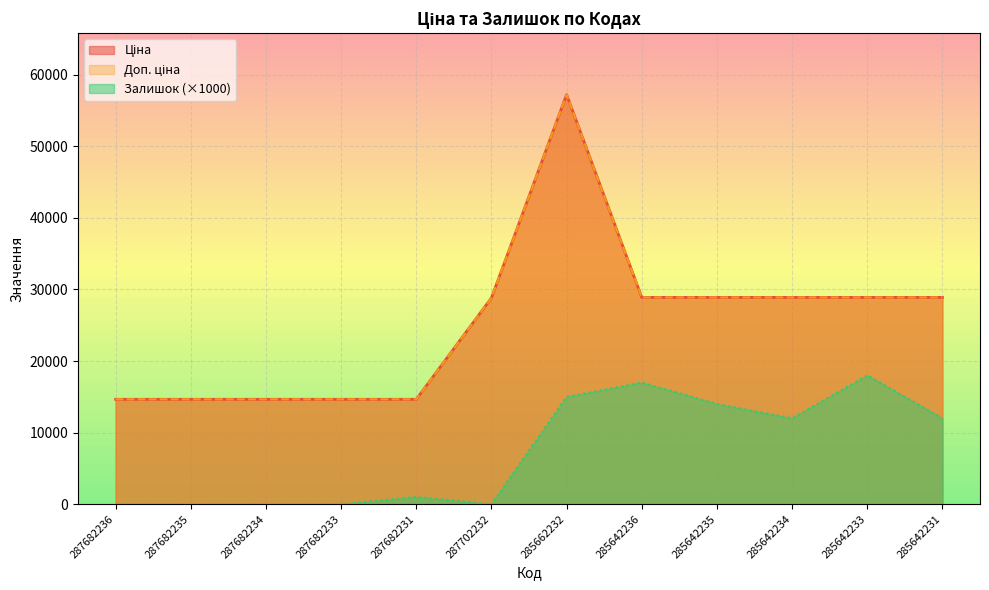

Reading left to right, what are all the values shown in this chart?

Ціна: 14649.6	14649.6	14649.6	14649.6	14649.6	28821.8	57235.5	28890.3	28890.3	28890.3	28890.3	28890.3
Доп. ціна: 14649.6	14649.6	14649.6	14649.6	14649.6	28821.8	57235.5	28890.3	28890.3	28890.3	28890.3	28890.3
Залишок: 0.0	0.0	0.0	0.0	1000.0	0.0	15000.0	17000.0	14000.0	12000.0	18000.0	12000.0